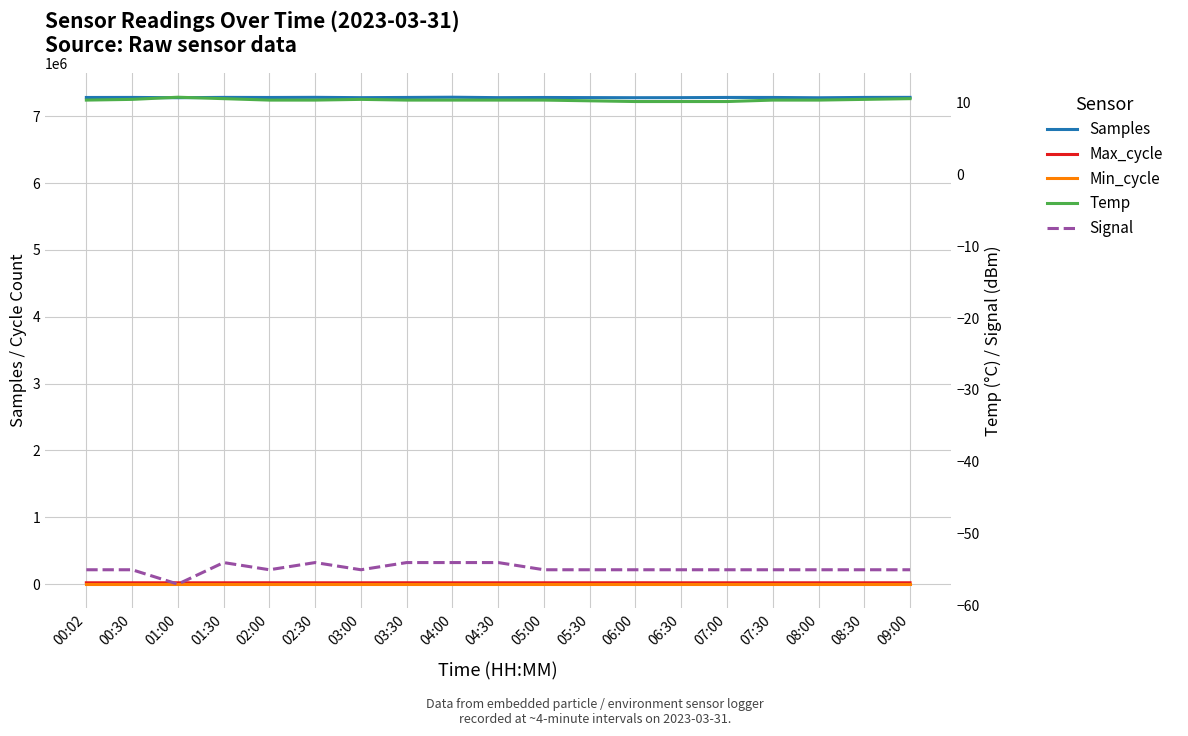

What is the average value of the Samples series?

7280405.8